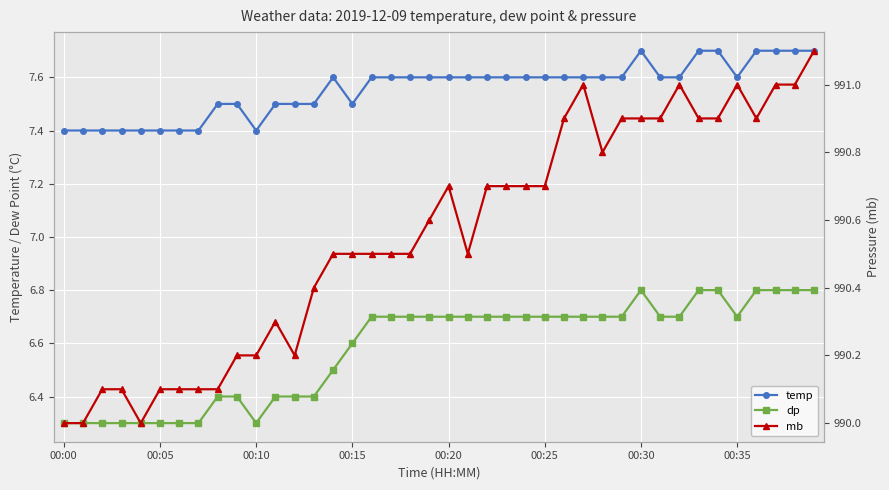

At which category does temp reach its first local peak?

14